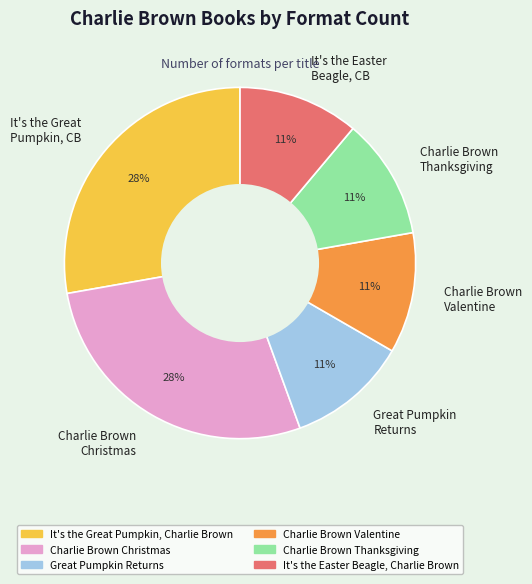

To the nearest percent, what percentage of the pie is Great Pumpkin Returns?

11%